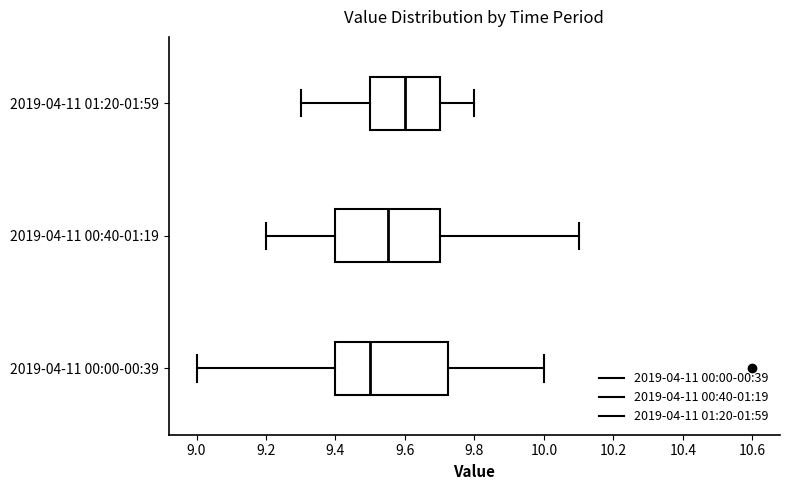

Where is the left edge of the box for 2019-04-11 01:20-01:59 on the x-axis? The values are not printed on the chart, so give them approximately, as read against the axis.

9.50